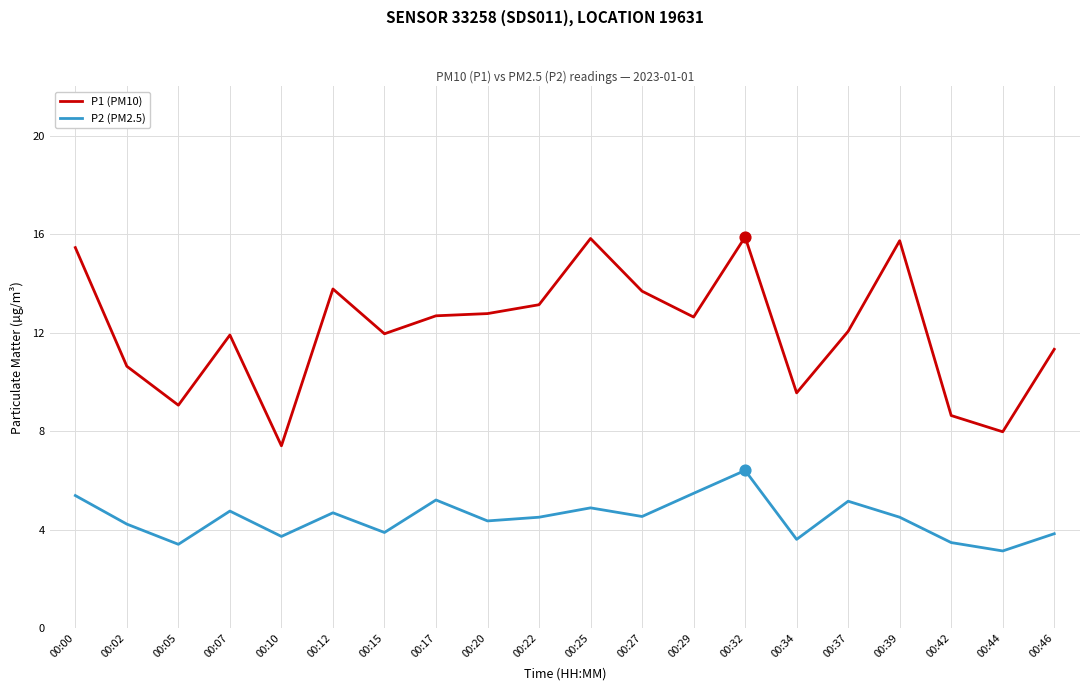

Which series has the largest range (max minus min)?

P1 (PM10)